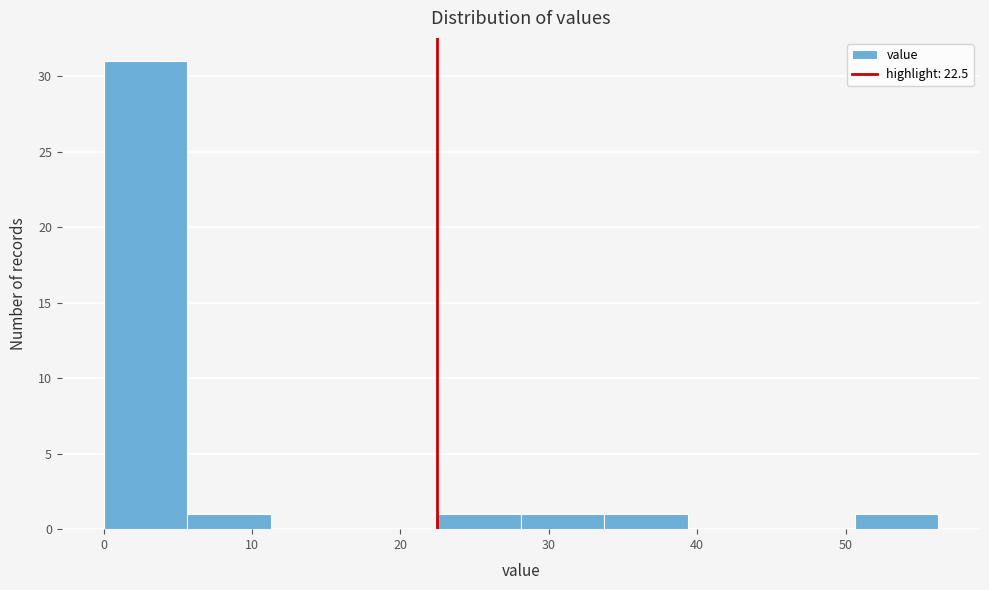

What is the height of the bar covering 23 to 28 on the x-axis? Neither the bar edges nor the heights are printed on the chart, so give them approximately, as read against the axes.

1